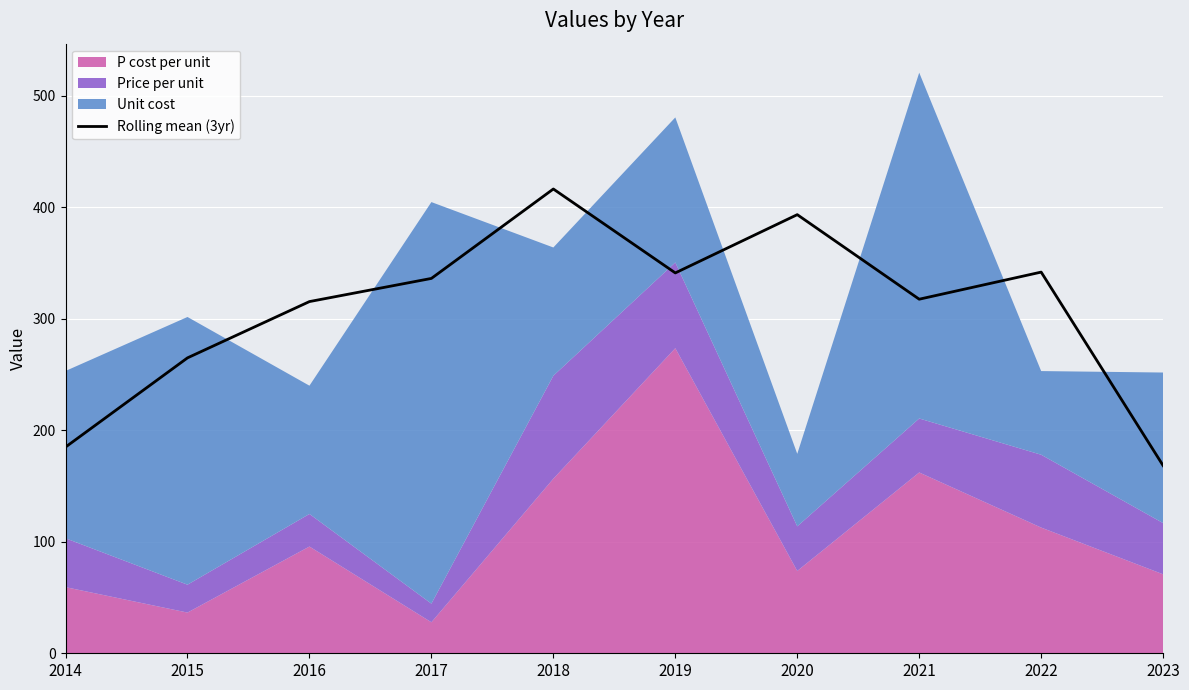

Is it true that the value at 2022 is 502.8?

False